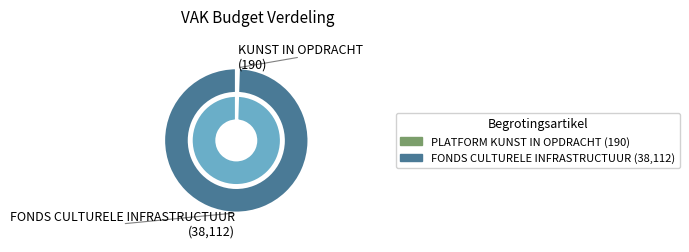

Which has a higher value, FONDS CULTURELE INFRASTRUCTUUR or PLATFORM KUNST IN OPDRACHT?

FONDS CULTURELE INFRASTRUCTUUR